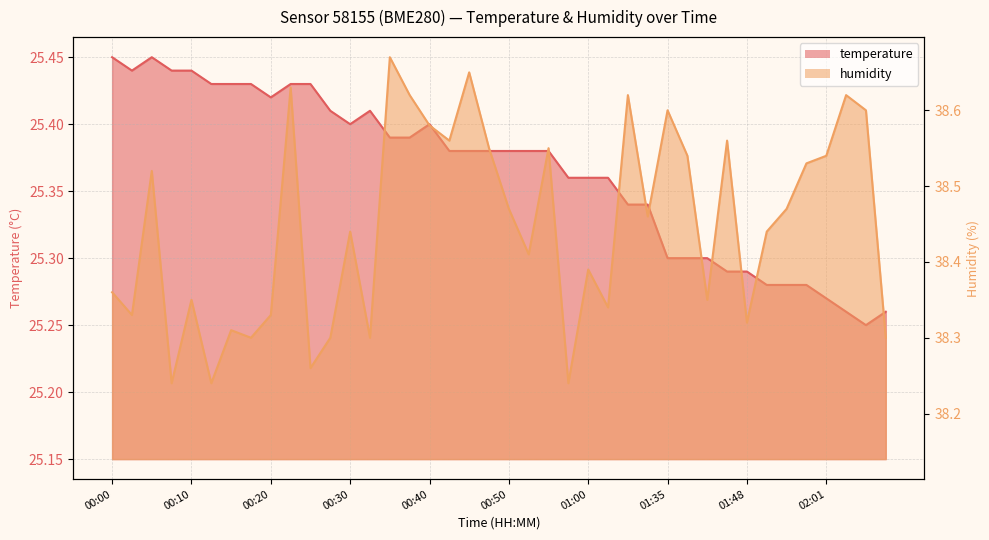

How many lines are shown in the chart?

2